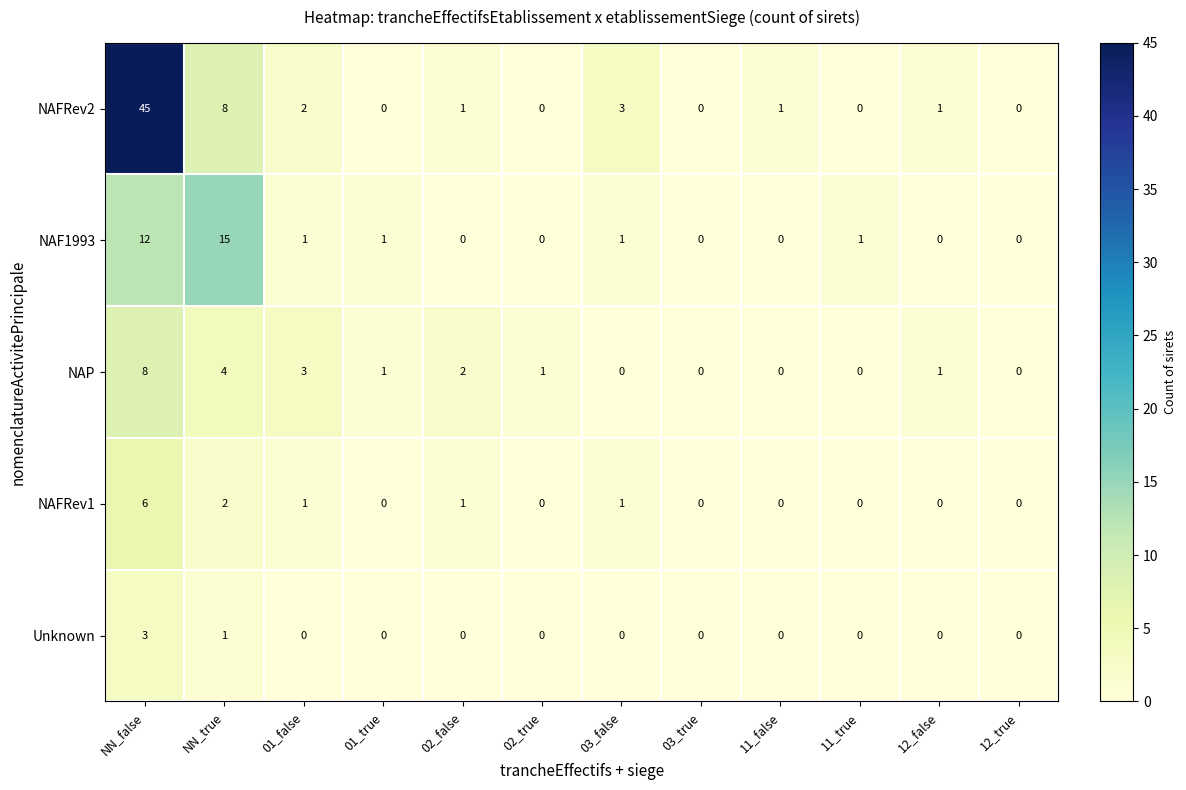

At which label is NAFRev1 closest to 3?

NN_true